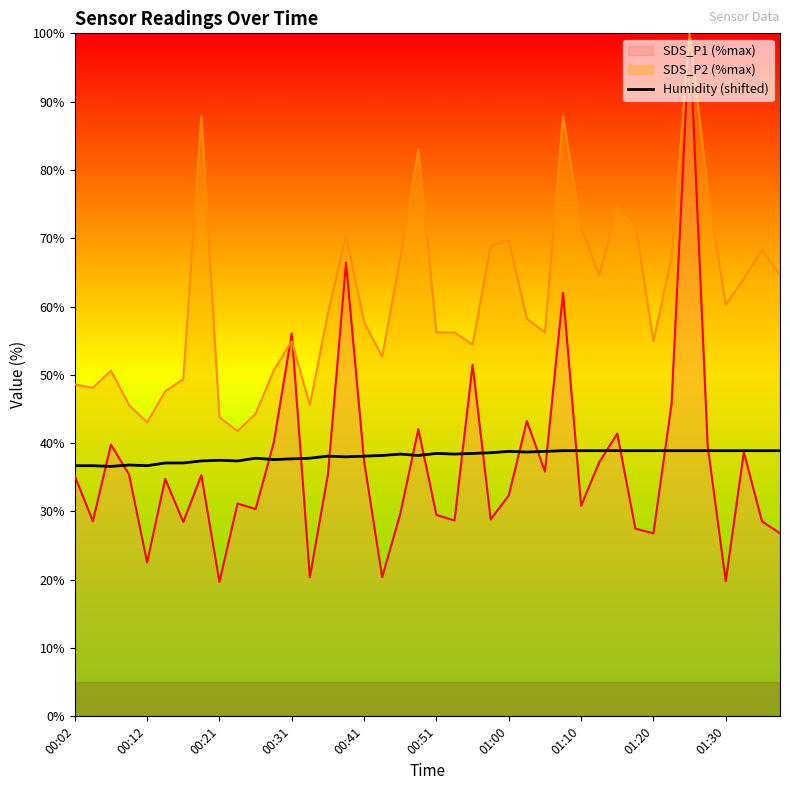

How many values exceed 38?

25